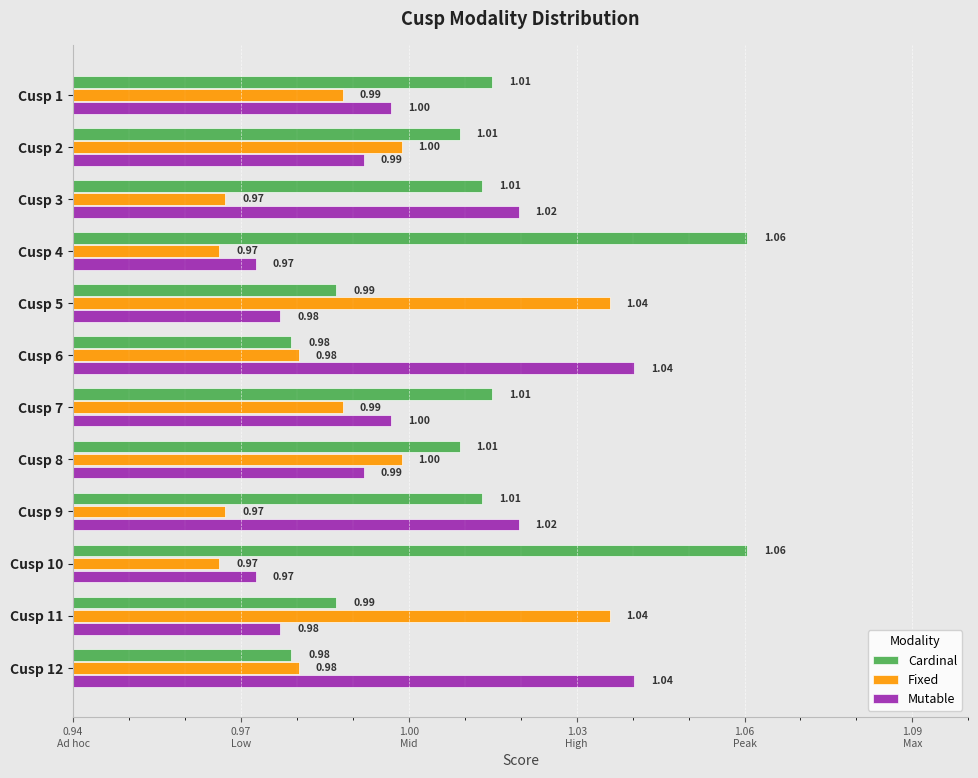

What are all the series names shown in the legend?

Cardinal, Fixed, Mutable